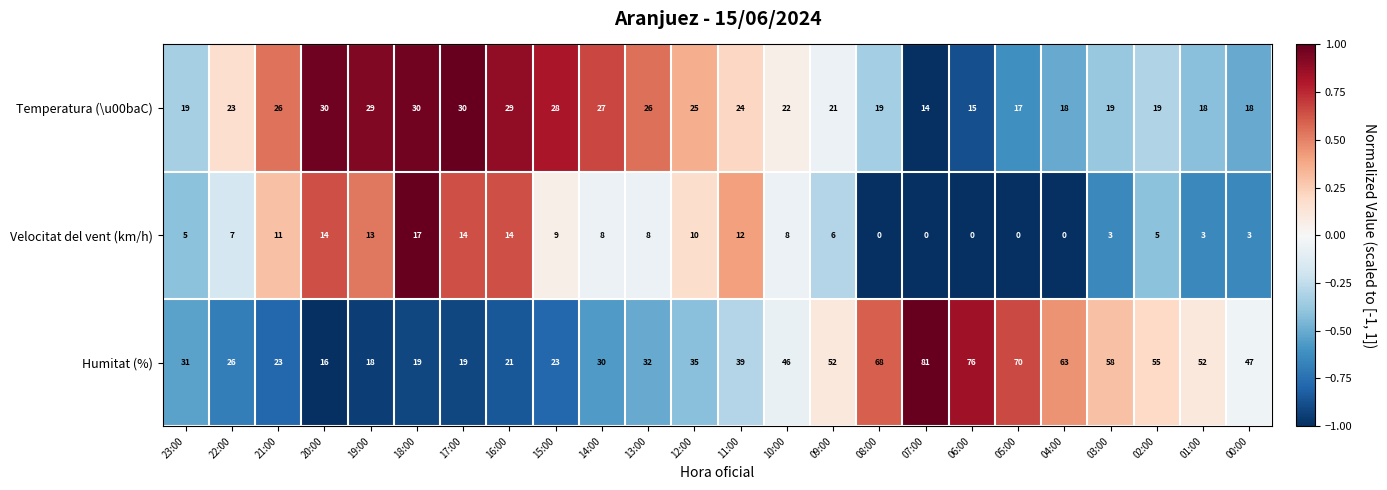

What value does the Humitat (%) series have at 17:00, to the nearest 5?

20